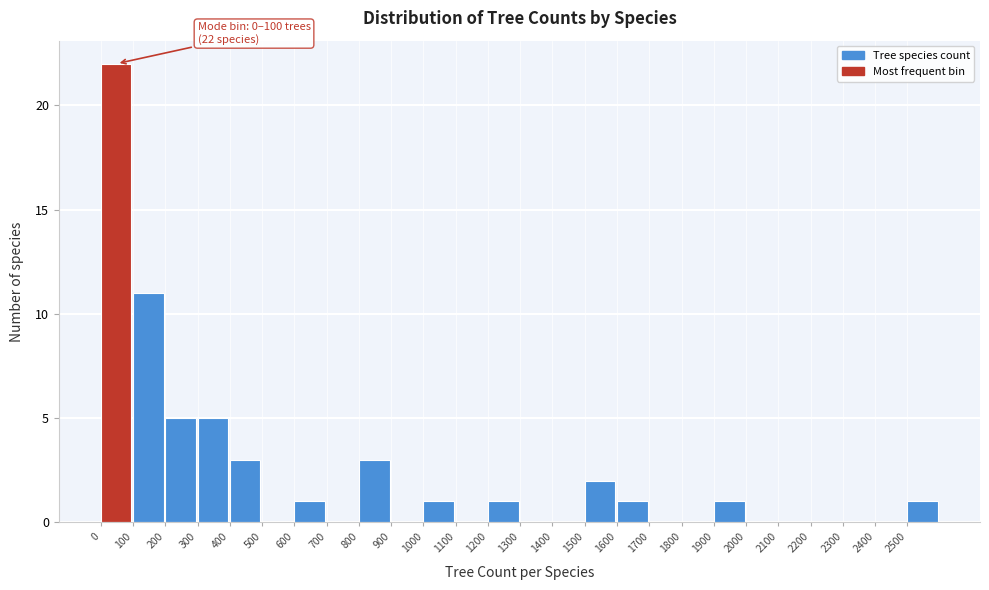

Over which range of the x-axis is the bar tallest?

0 to 100